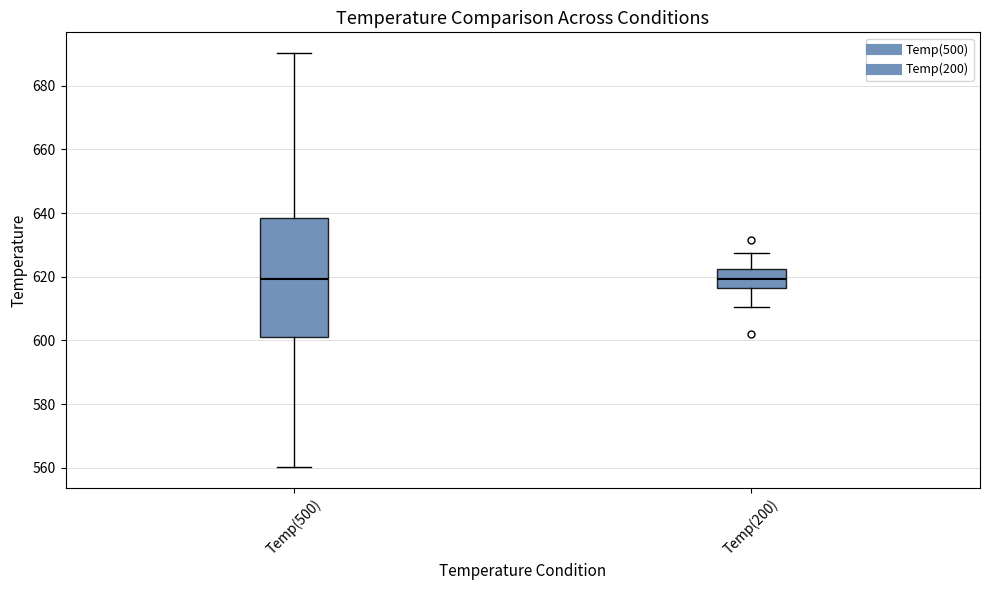

Which box is the tallest, from its lower edge to its upper edge?

Temp(500)